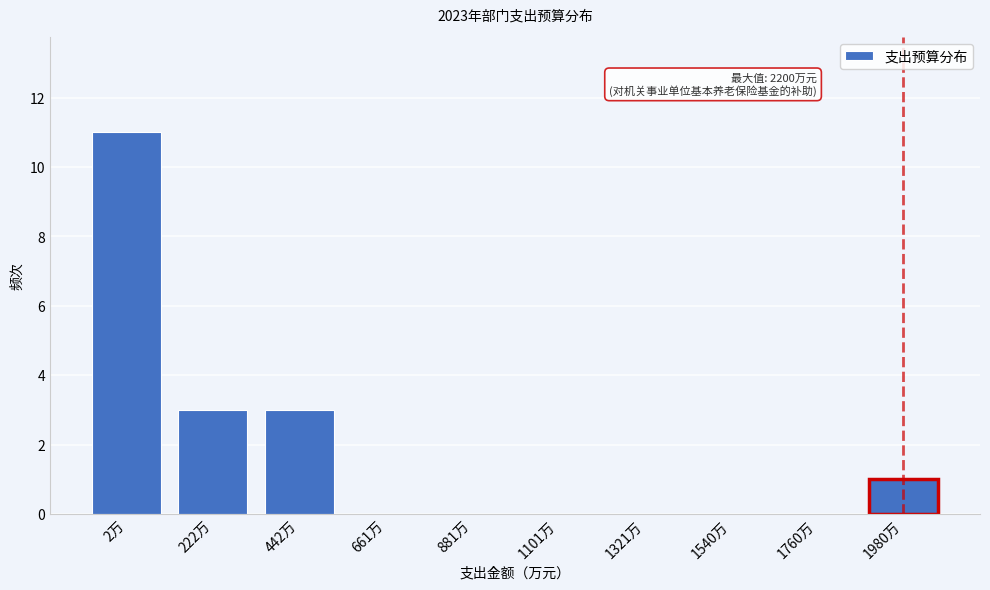

Reading left to right, what are all the values shown in this chart?

2万=11	222万=3	442万=3	661万=0	881万=0	1101万=0	1321万=0	1540万=0	1760万=0	1980万=1